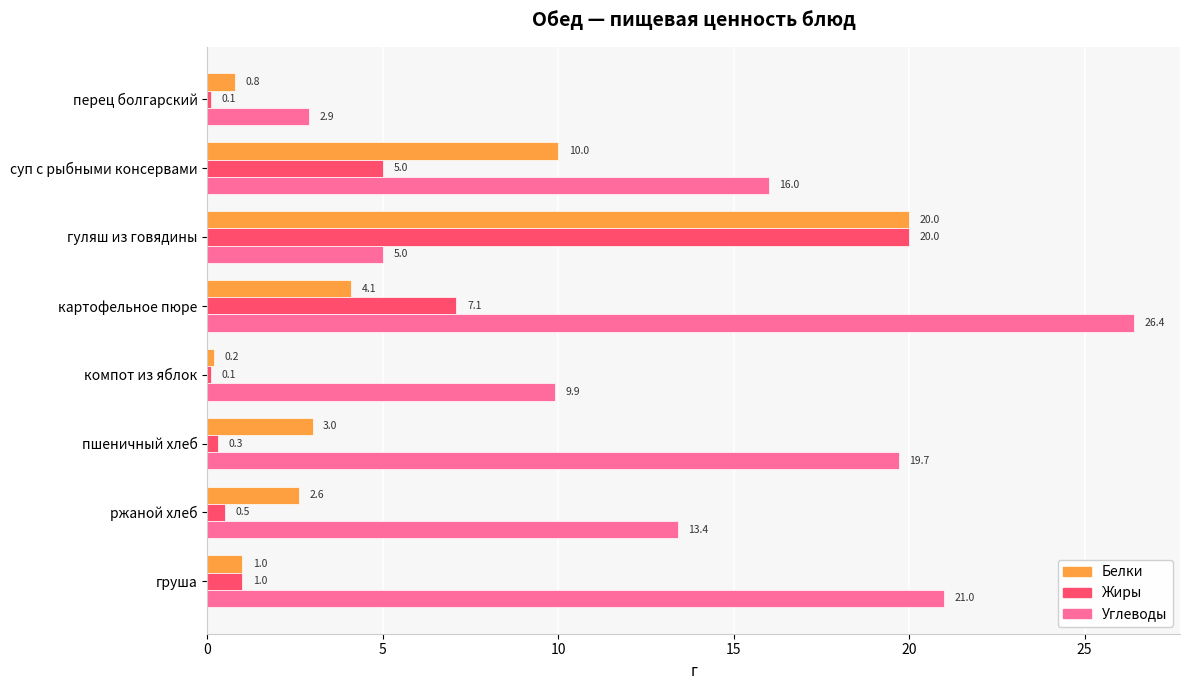

What is the total value across all series at гуляш из говядины?

45.0